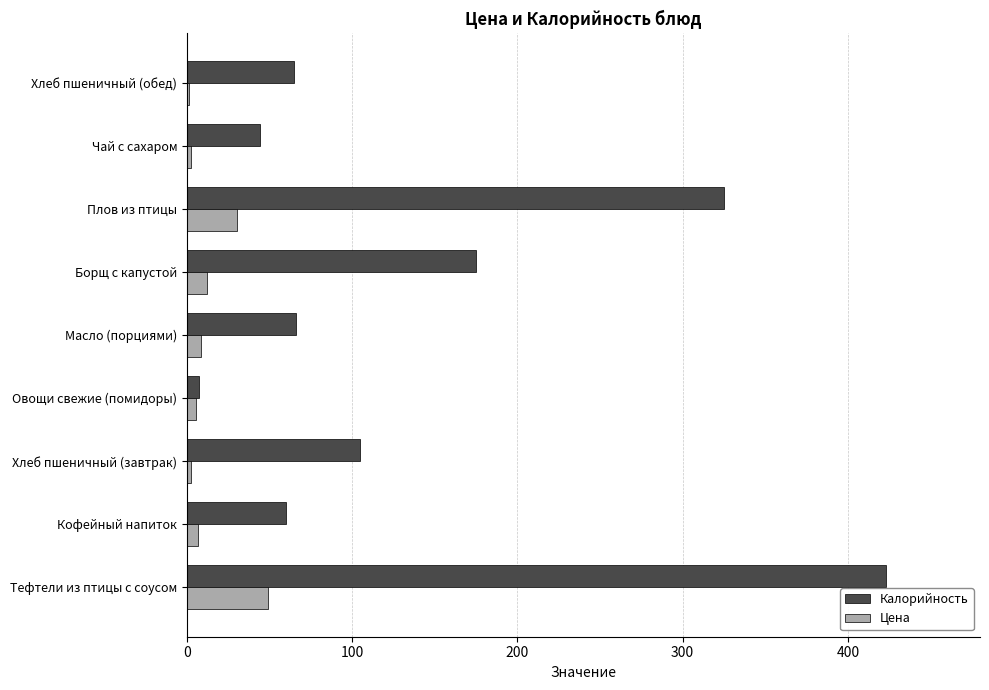

Is it true that Калорийность equals 105.0 at Хлеб пшеничный (завтрак)?

True